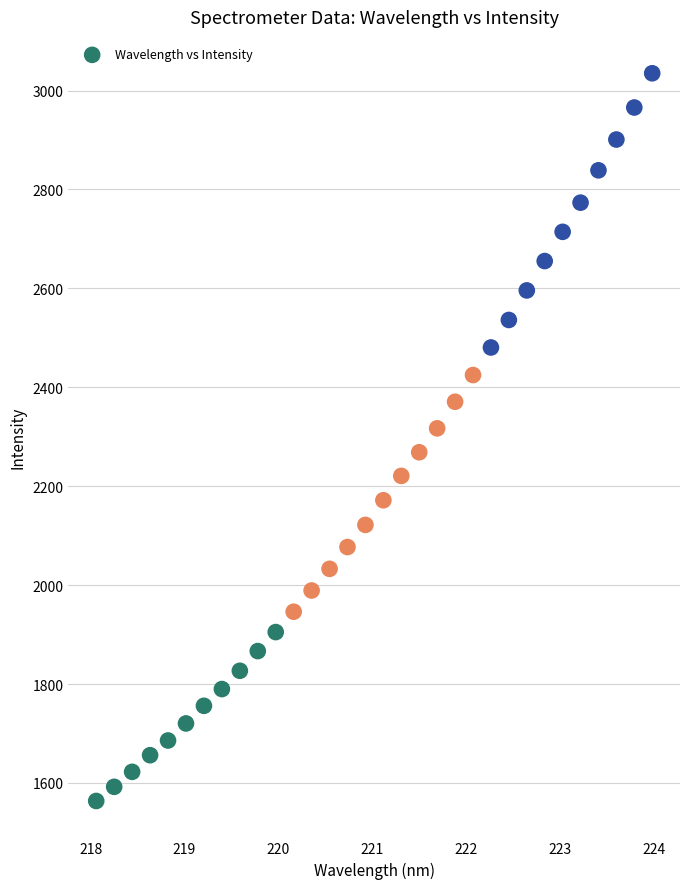

What is the range of Y values (max minus min)?

1471.2